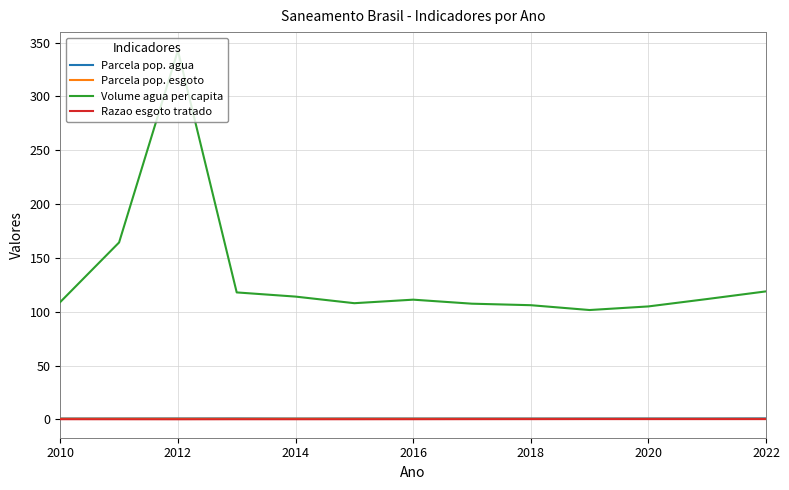

Which series has the largest total across all categories?

Volume agua per capita